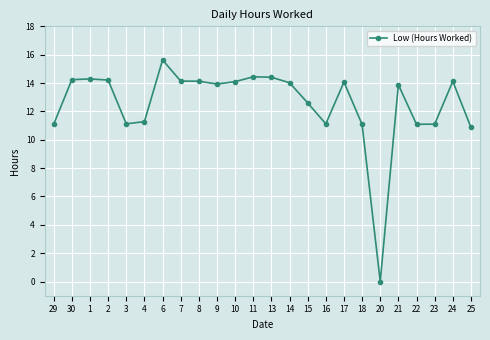

Is this an area chart (filled region under the line)?

No